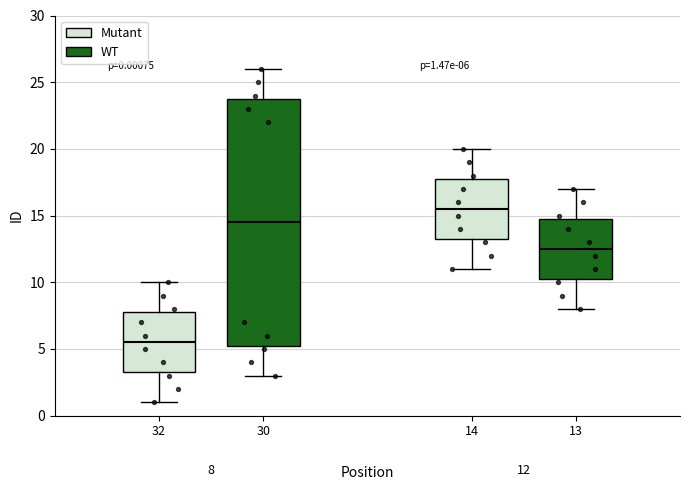

Which box's median line is the lowest?

32 (Mutant)